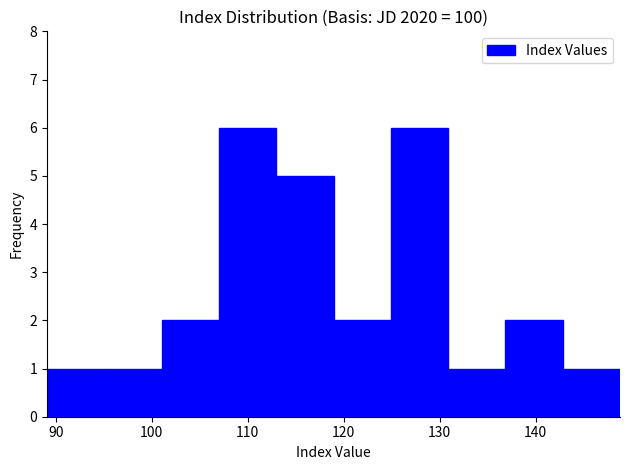

Reading left to right, list every bar in this chart as the range it spans on the x-axis followed by its height. Neither the bar edges nor the heights are printed on the chart, so give them approximately, as read against the axes.

89 to 95: 1
95 to 101: 1
101 to 107: 2
107 to 113: 6
113 to 119: 5
119 to 125: 2
125 to 131: 6
131 to 137: 1
137 to 143: 2
143 to 149: 1